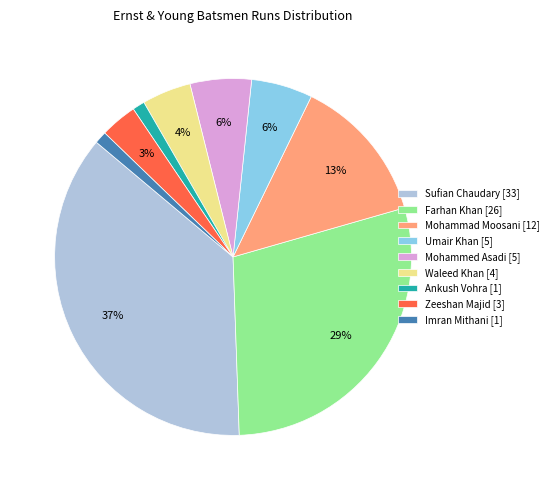

Which has a higher value, Waleed Khan [4] or Sufian Chaudary [33]?

Sufian Chaudary [33]